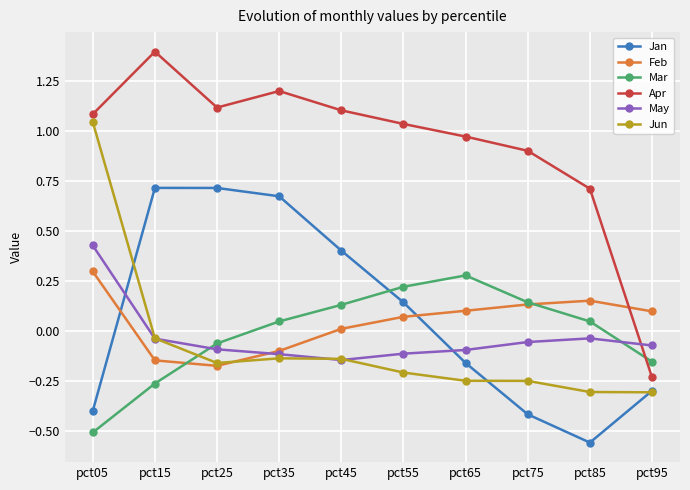

At which category does Apr reach its first local peak?

pct15